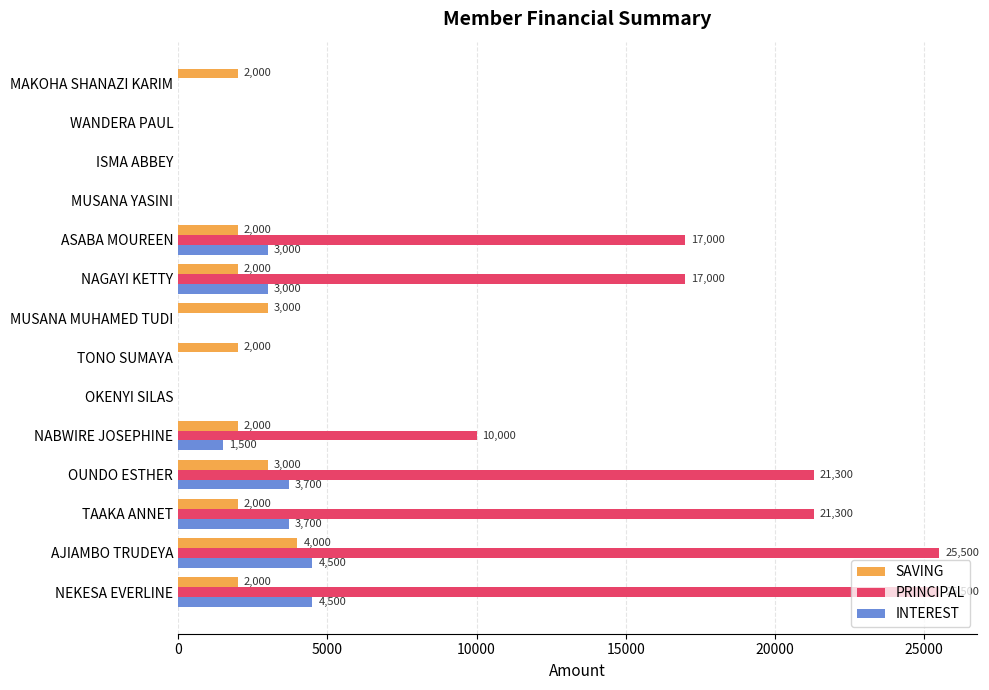

How many positive values does the PRINCIPAL series have?

7